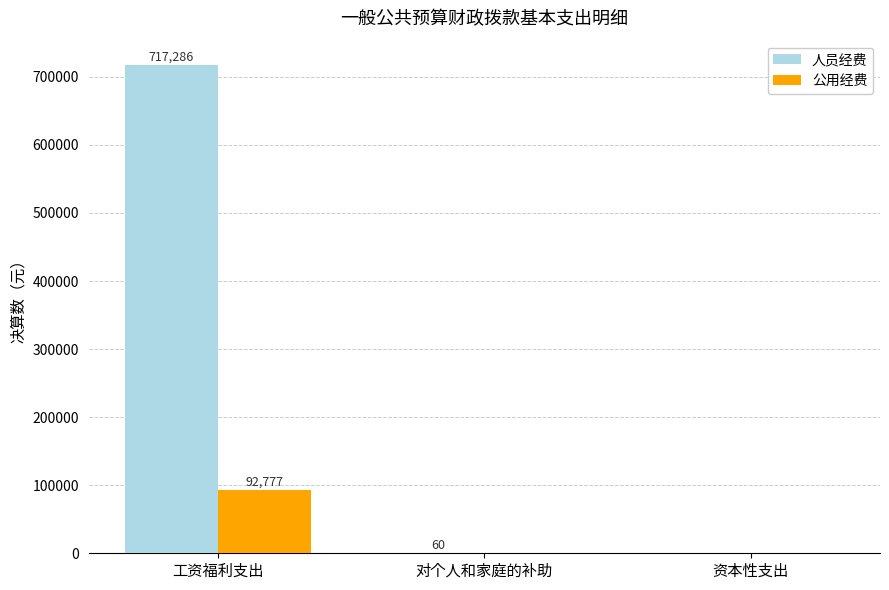

Read the 人员经费 value at 对个人和家庭的补助.

60.0